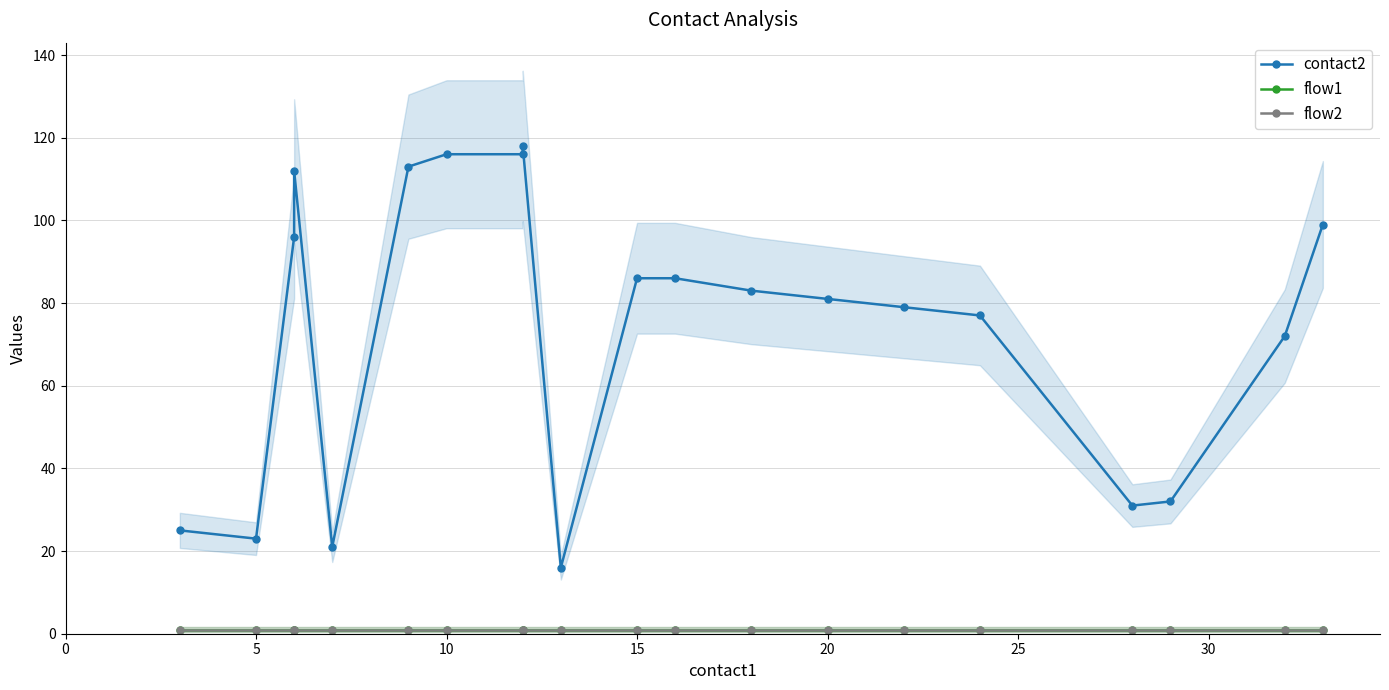

The flow1 series shows 1 at 15. True or false?

True